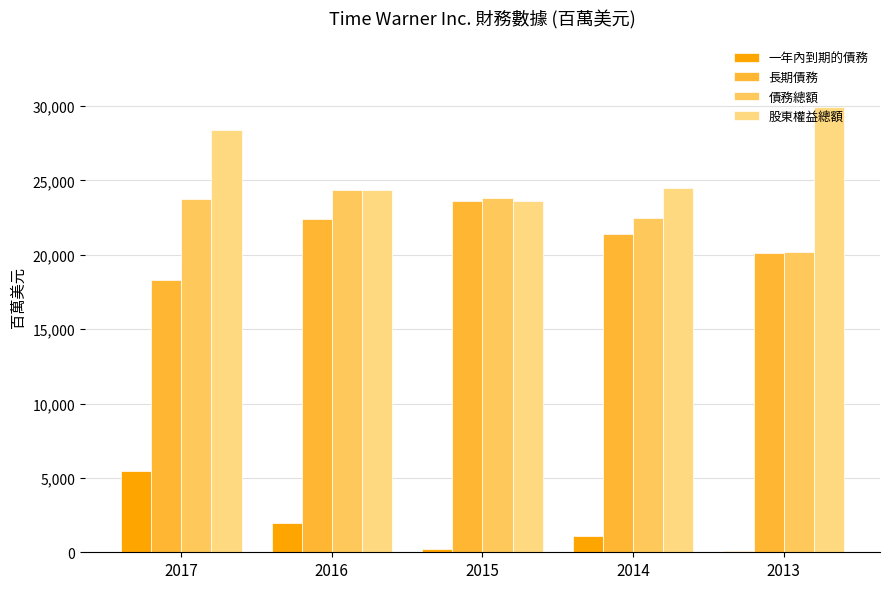

What is the average value of the 一年內到期的債務 series?

1756